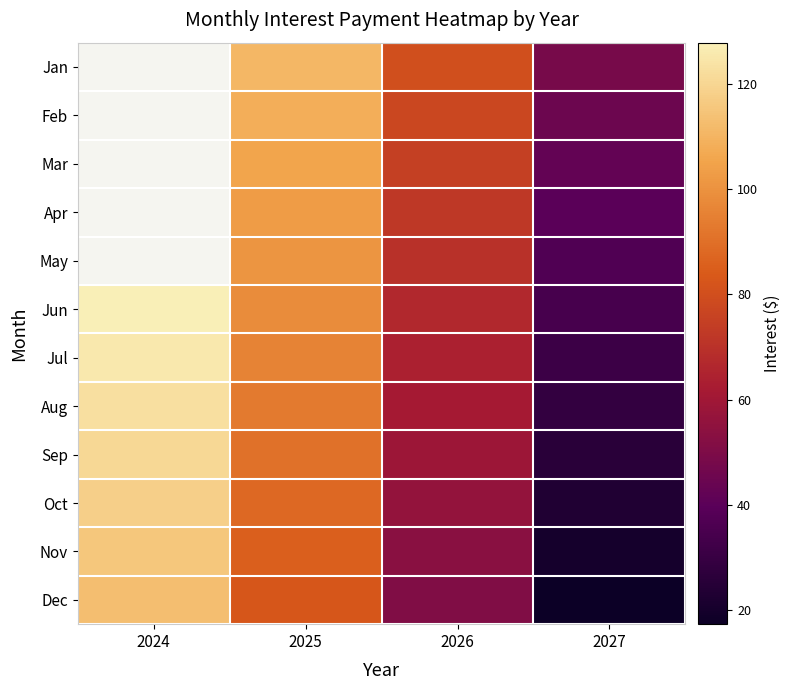

True or false: Jul has a value of 20.5 at 2027.

False